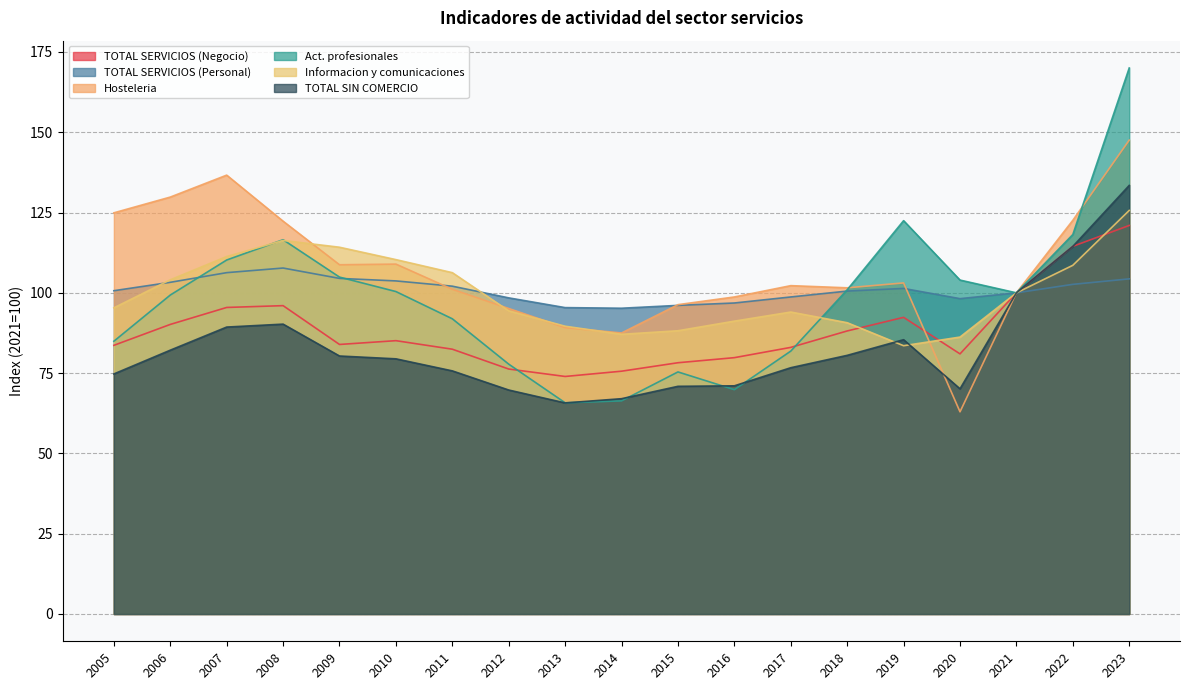

Which series changed the most between 2005 and 2017?

Hosteleria